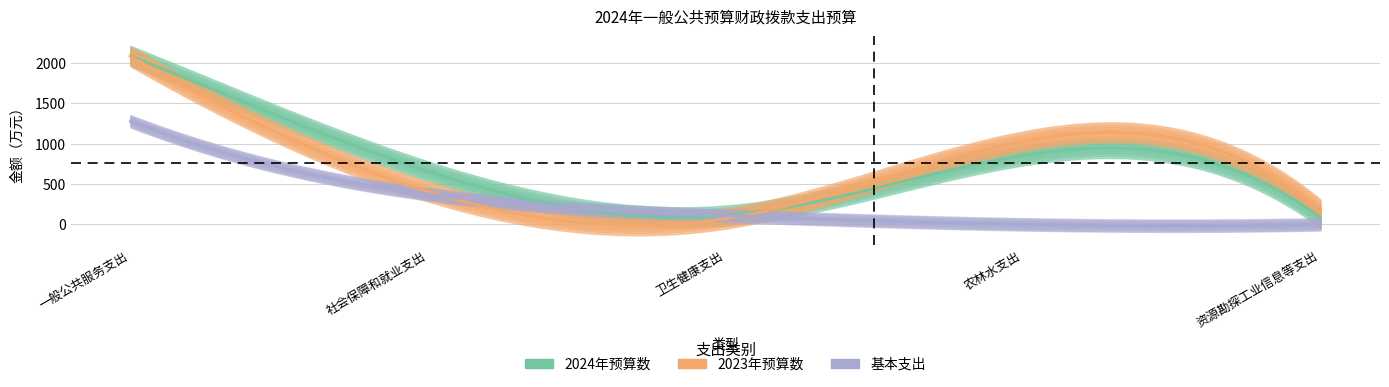

Which label corresponds to the smallest value in the chart?

农林水支出